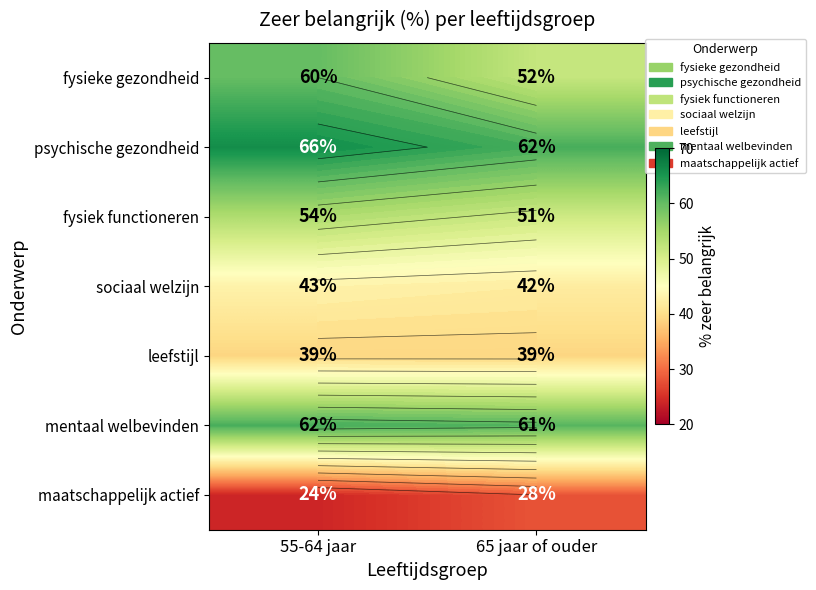

How many series are shown in this chart?

7